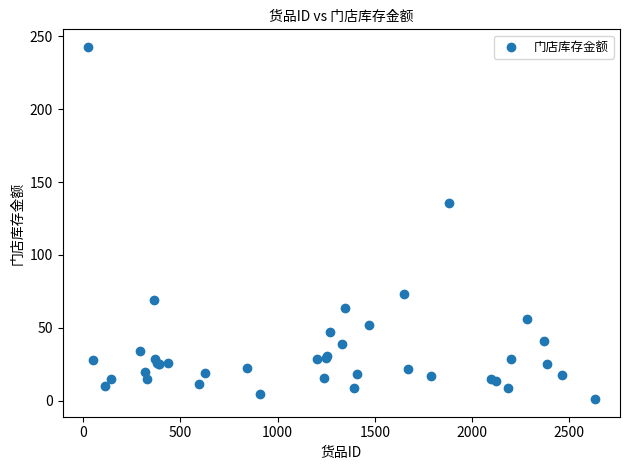

What Y value in the scatter plot is closest to 121?

135.9